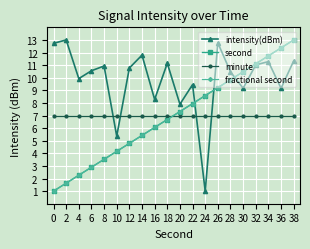

What is the minimum value shown in the chart?

1.0